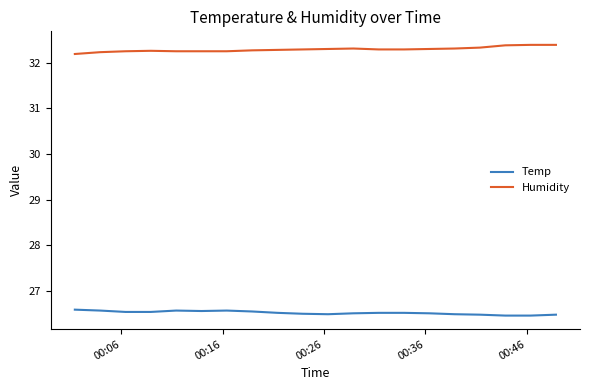

Rank the series by their average value, from highest to lowest.

Humidity, Temp